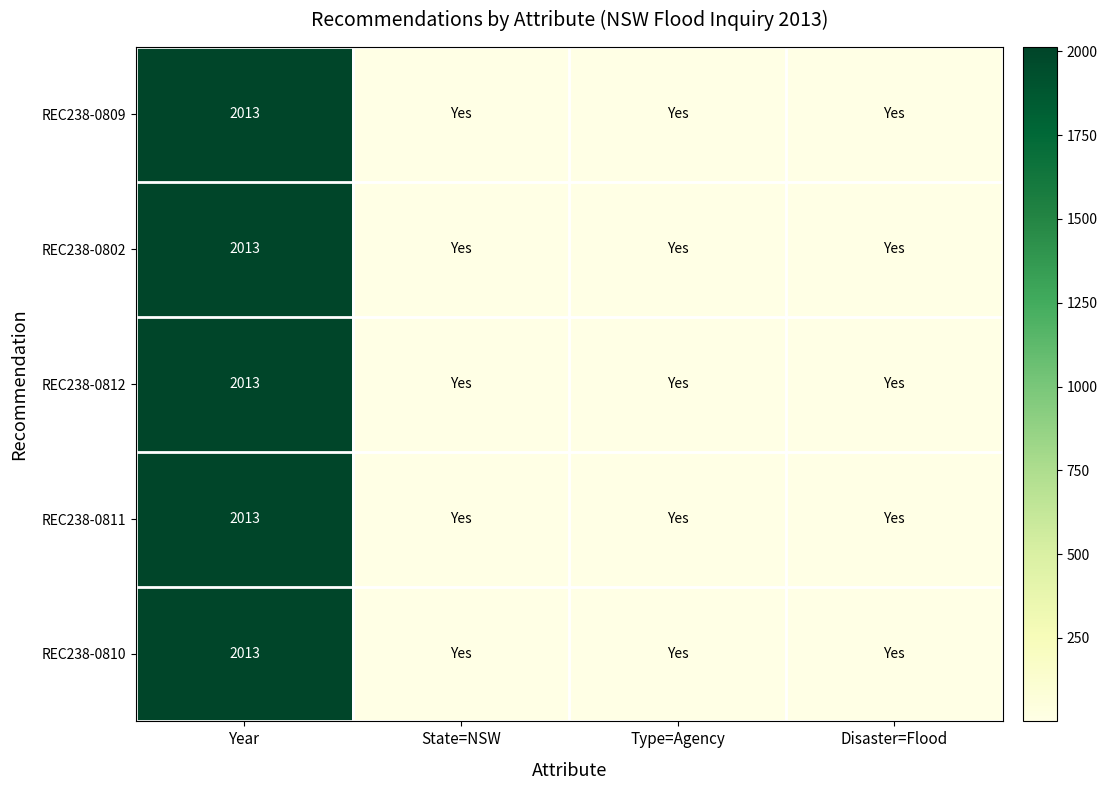

What is the total value across all series at Year?

10065